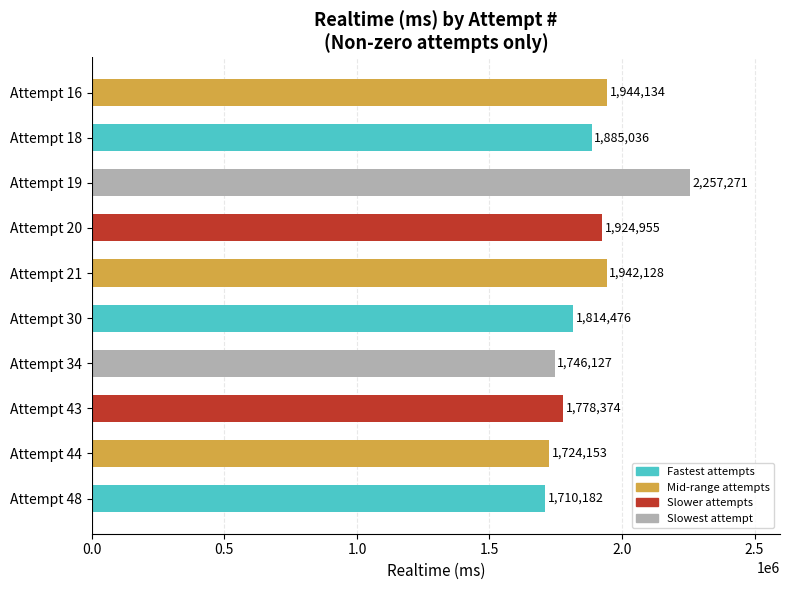

Approximately how many times larger is the value at Attempt 20 compared to Attempt 19?

0.9